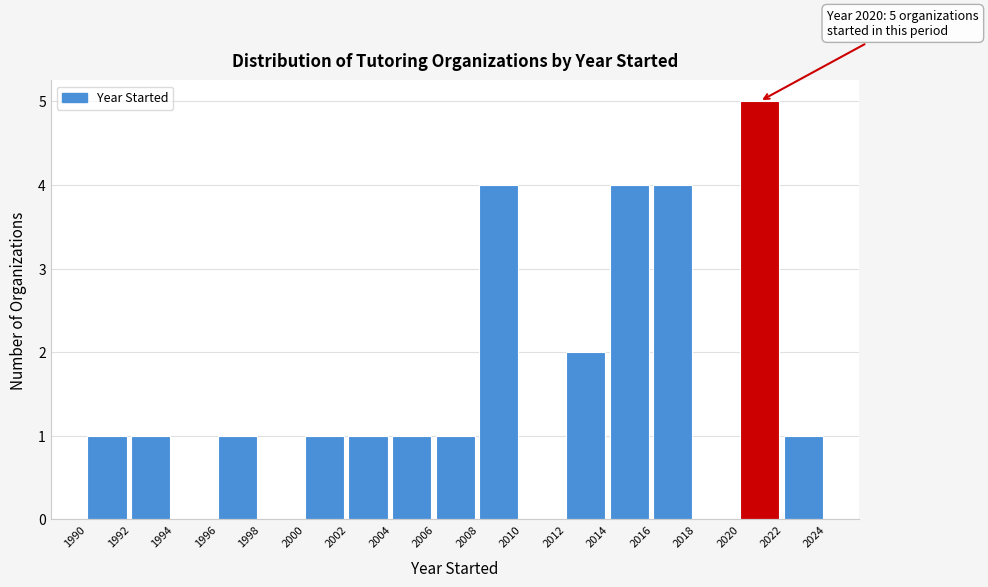

Over which range of the x-axis is the bar tallest?

2020 to 2022